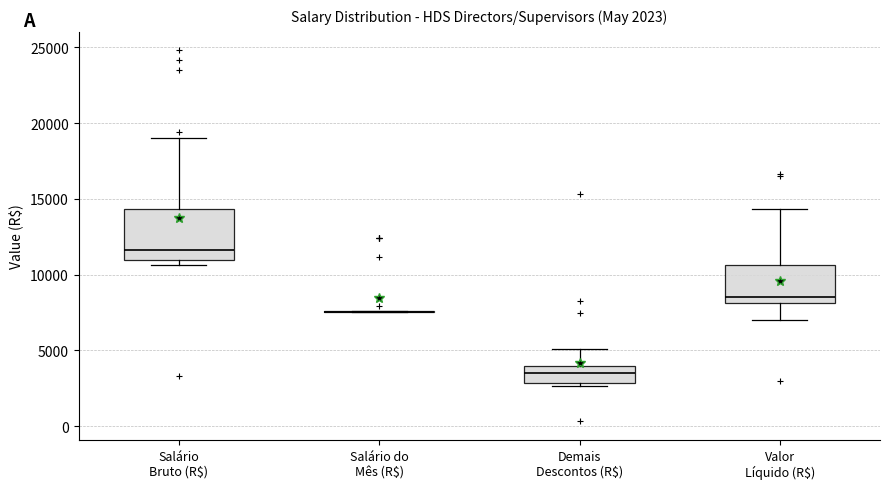

Comparing the boxes themselves (not the whiskers), which one is the tallest?

Salário Bruto (R$)